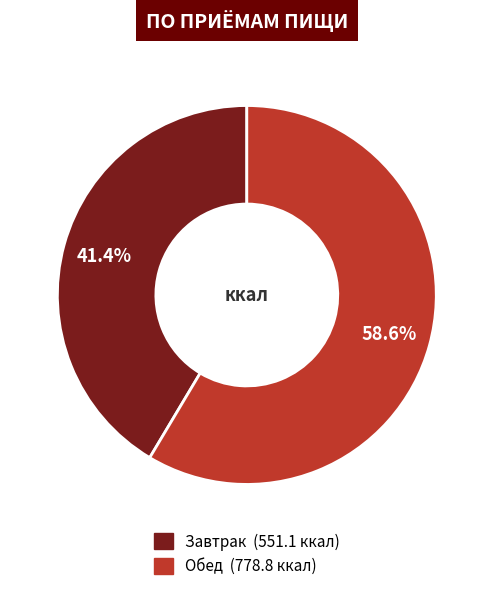

What percentage is the Завтрак slice, to the nearest percent?

41%